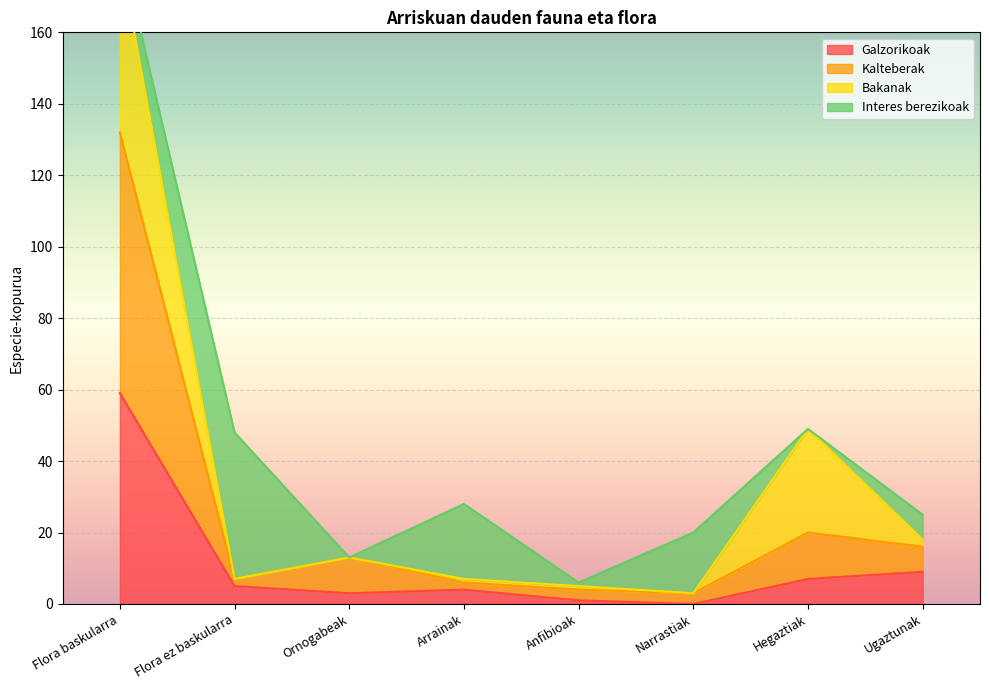

What is the label of the 8th point from the right?

Flora baskularra